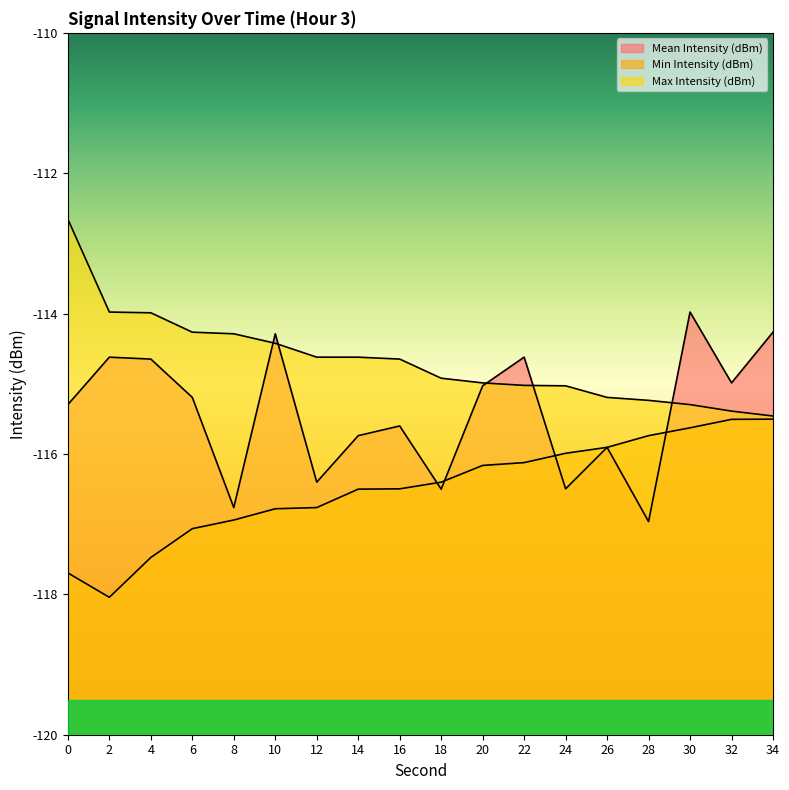

Does the chart have visible grid lines?

No